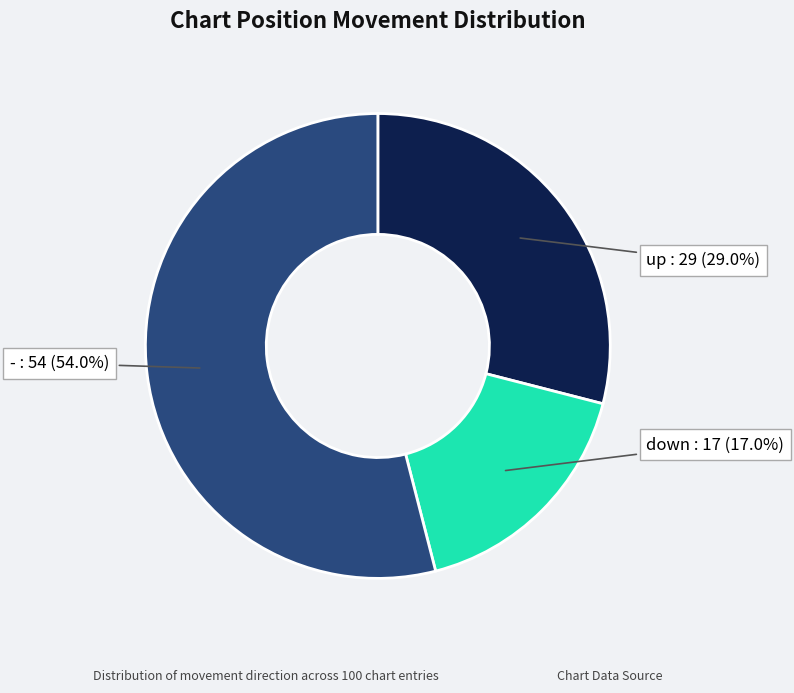

Is there a majority slice in this chart?

Yes